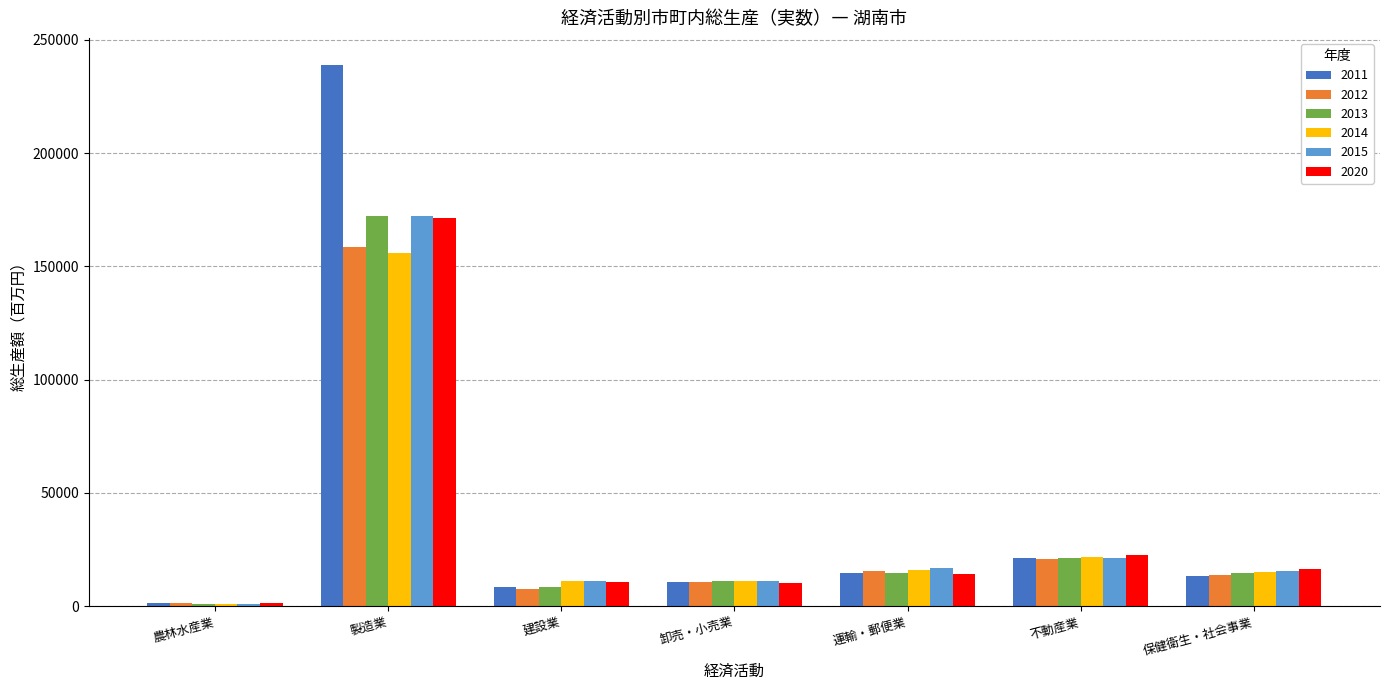

Does the chart contain any negative values?

No